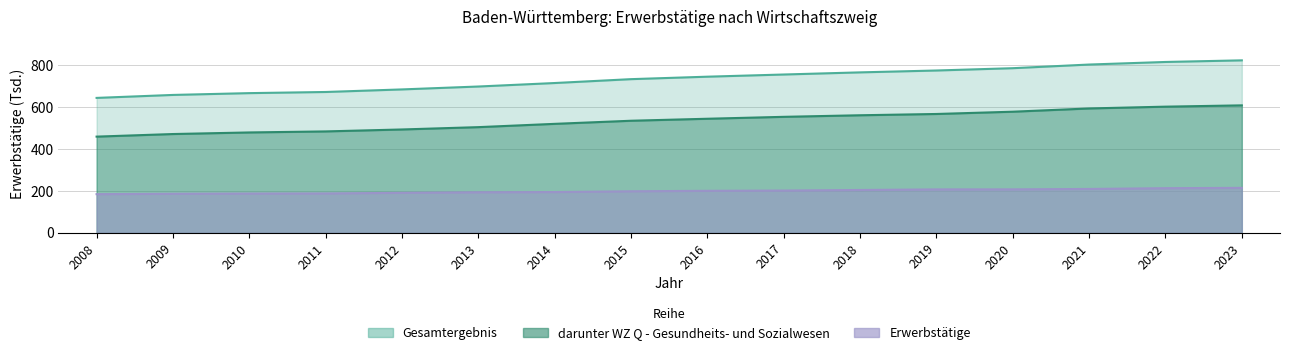

What is the total value across all series at 2011?

1346.3